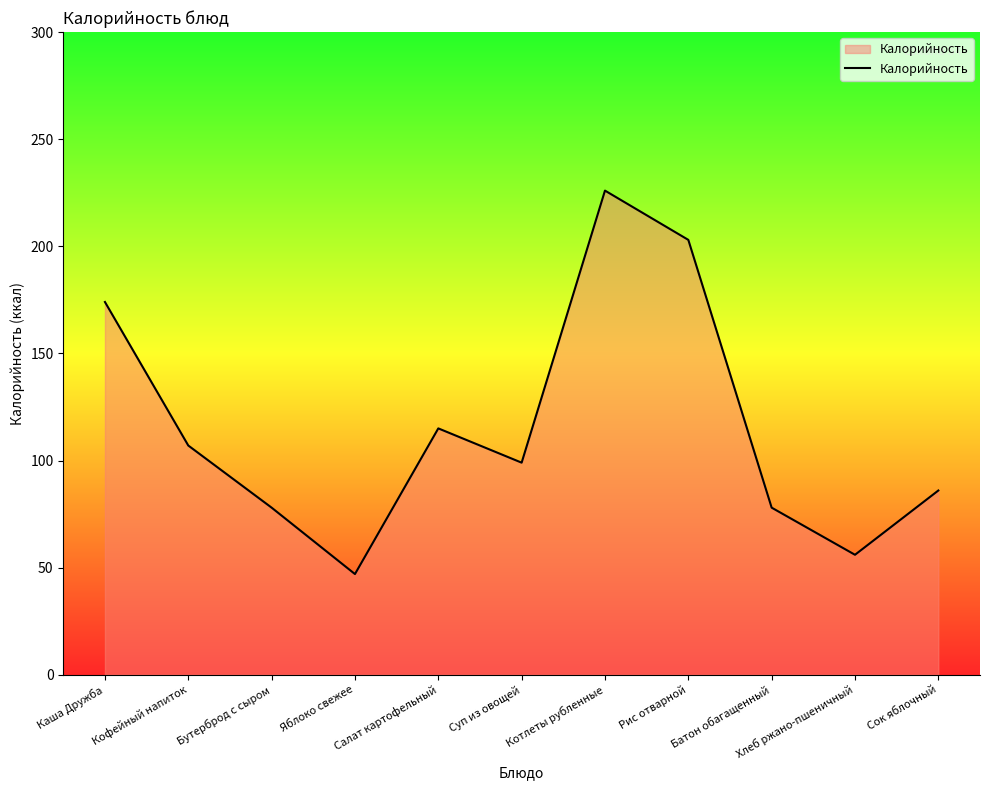

Reading left to right, transcribe all the data shown in this chart.

174	107	78	47	115	99	226	203	78	56	86